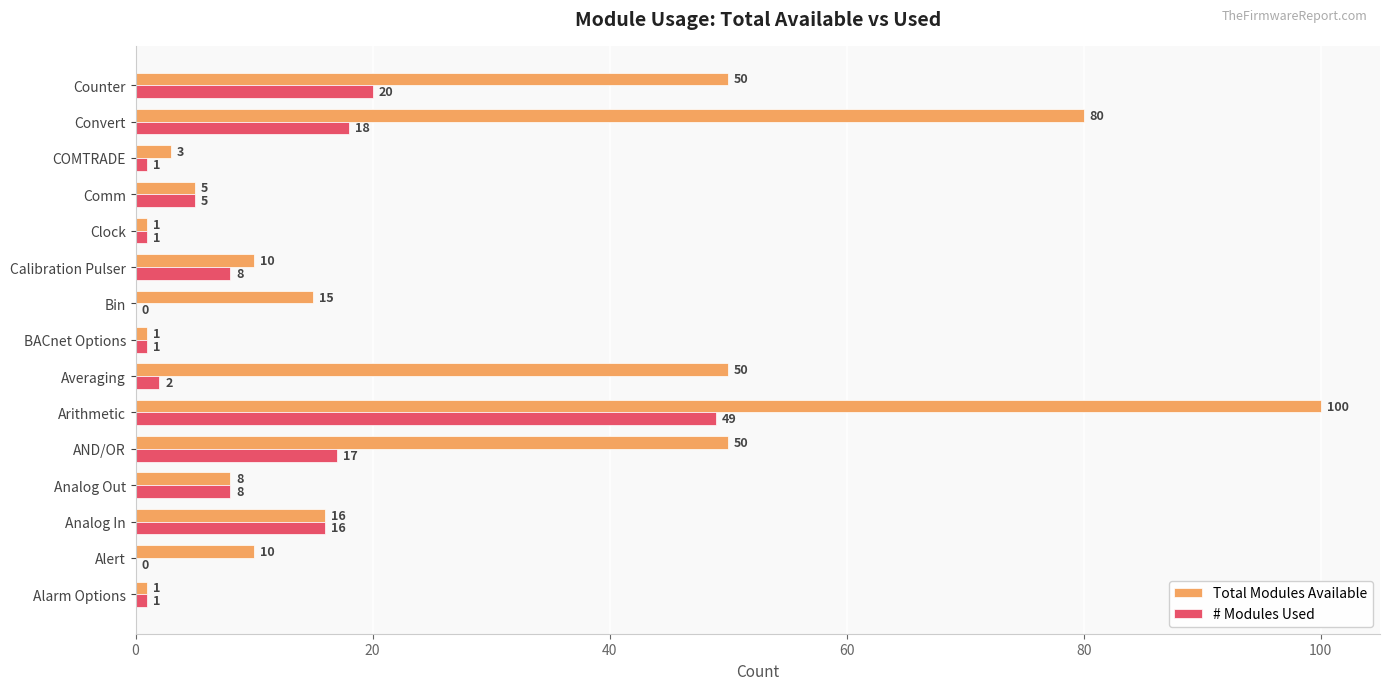

At which category is the sum across all series the highest?

Arithmetic